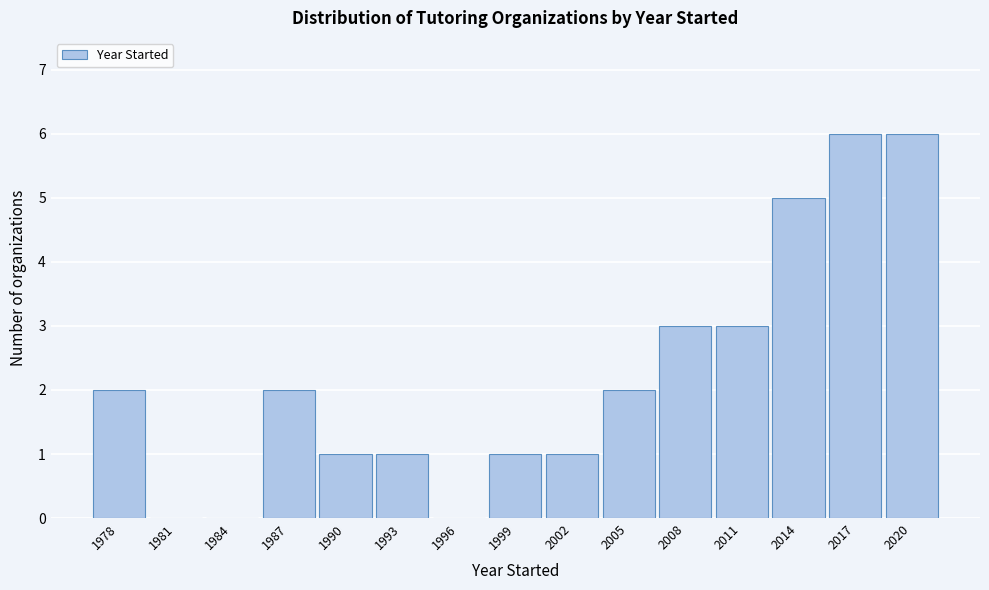

Reading left to right, transcribe this chart: for each bar, give the range it covers on the x-axis and its height. The values are not printed on the chart, so give them approximately, as read against the axis.

1976.5 to 1979.5: 2
1979.5 to 1982.5: 0
1982.5 to 1985.5: 0
1985.5 to 1988.5: 2
1988.5 to 1991.5: 1
1991.5 to 1994.5: 1
1994.5 to 1997.5: 0
1997.5 to 2000.5: 1
2000.5 to 2003.5: 1
2003.5 to 2006.5: 2
2006.5 to 2009.5: 3
2009.5 to 2012.5: 3
2012.5 to 2015.5: 5
2015.5 to 2018.5: 6
2018.5 to 2021.5: 6